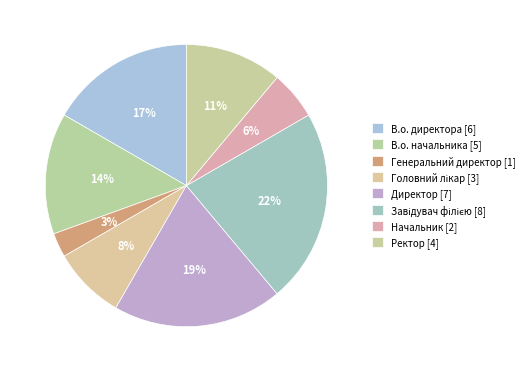

Which category has the smallest portion of the pie?

Генеральний директор